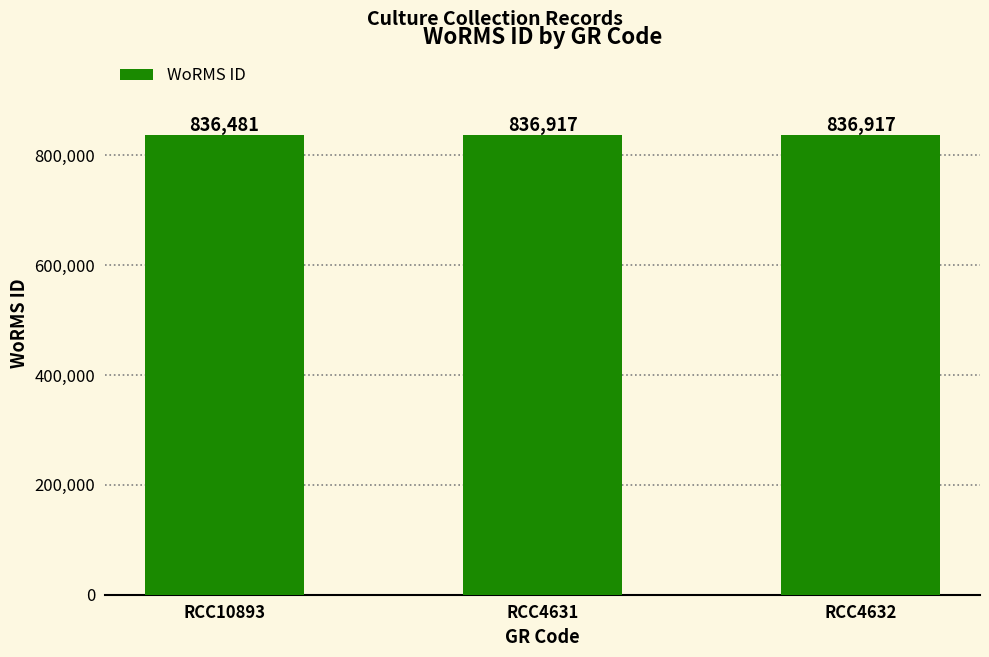

Reading left to right, what are all the values shown in this chart?

836481	836917	836917